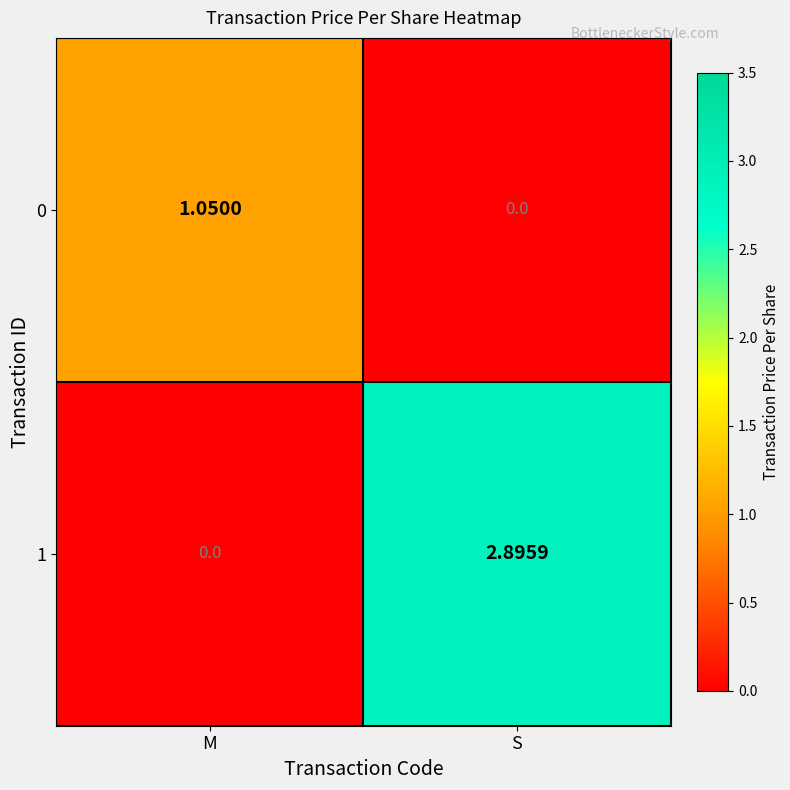

At which category is the sum across all series the highest?

S